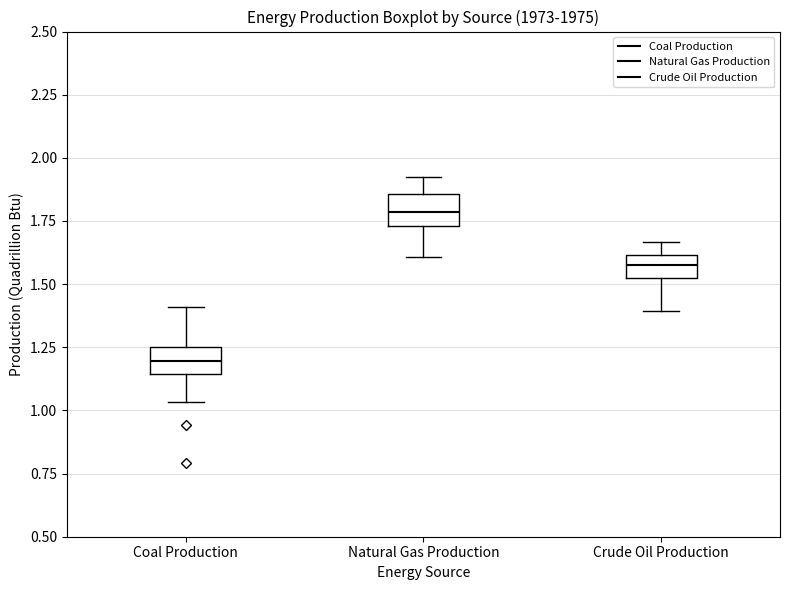

Reading left to right, transcribe this box plot: for each box, give where its median line is, the range the box spans, and where its two whiskers end, as read against the y-axis. The values are not printed on the chart, so give them approximately, as read against the axis.

Coal Production: median 1.20, box 1.15 to 1.25, whiskers 1.05 to 1.40
Natural Gas Production: median 1.80, box 1.75 to 1.85, whiskers 1.60 to 1.90
Crude Oil Production: median 1.60 (inside the box), box 1.55 to 1.60, whiskers 1.40 to 1.65